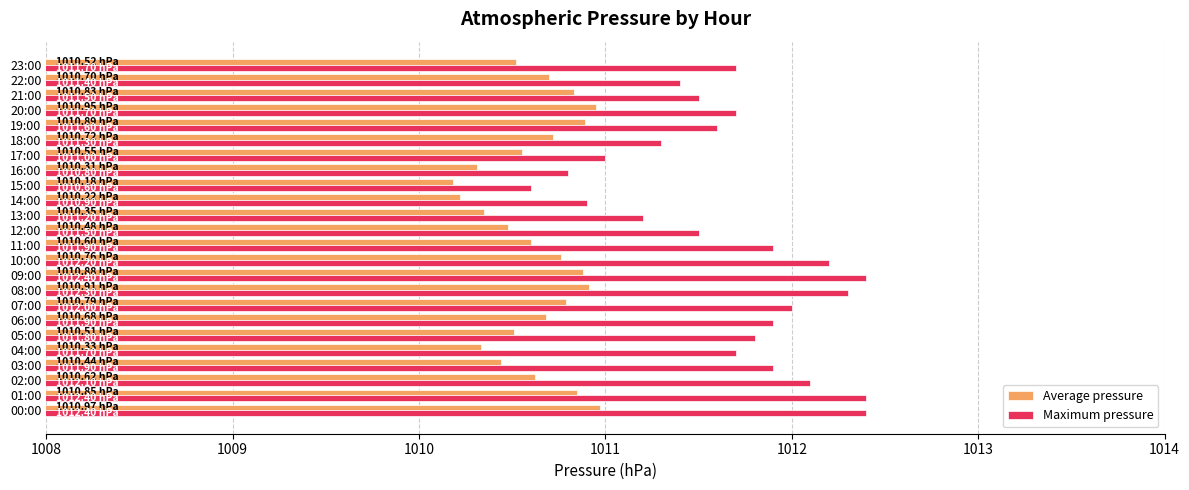

List the series in order of their overall mean, lowest first.

Average pressure, Maximum pressure